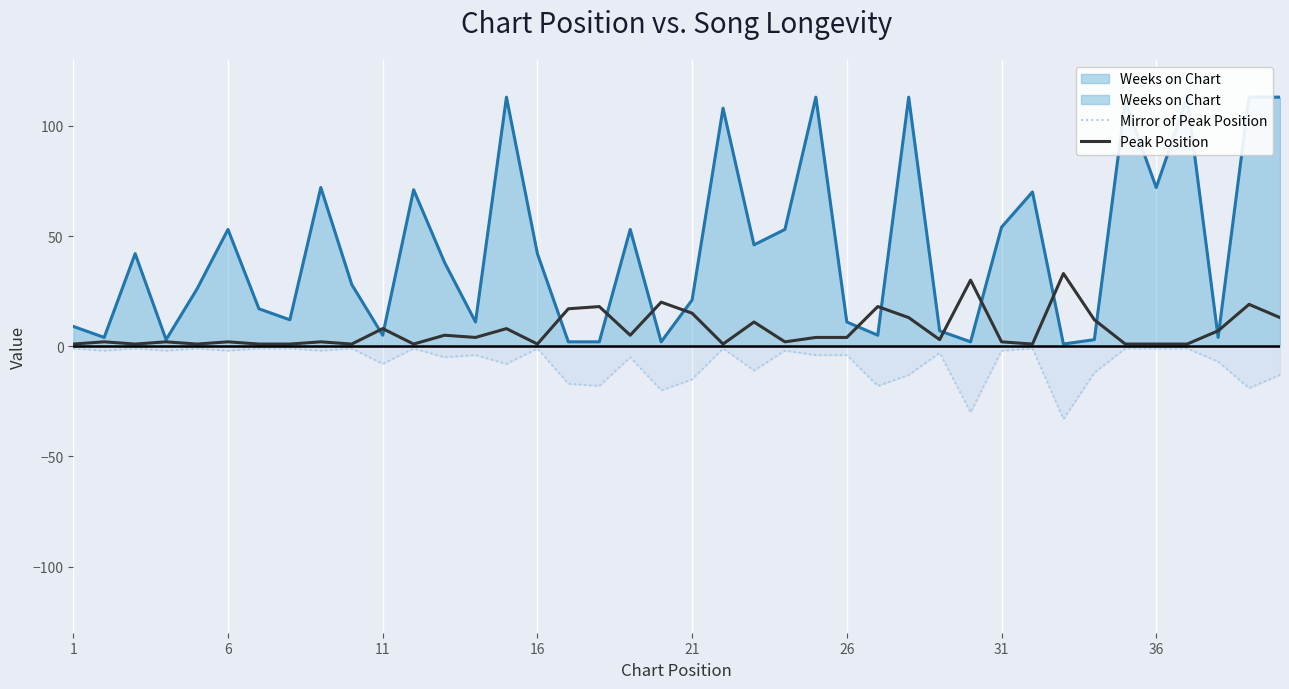

Is it true that Mirror of Peak Position equals -23 at 21?

False